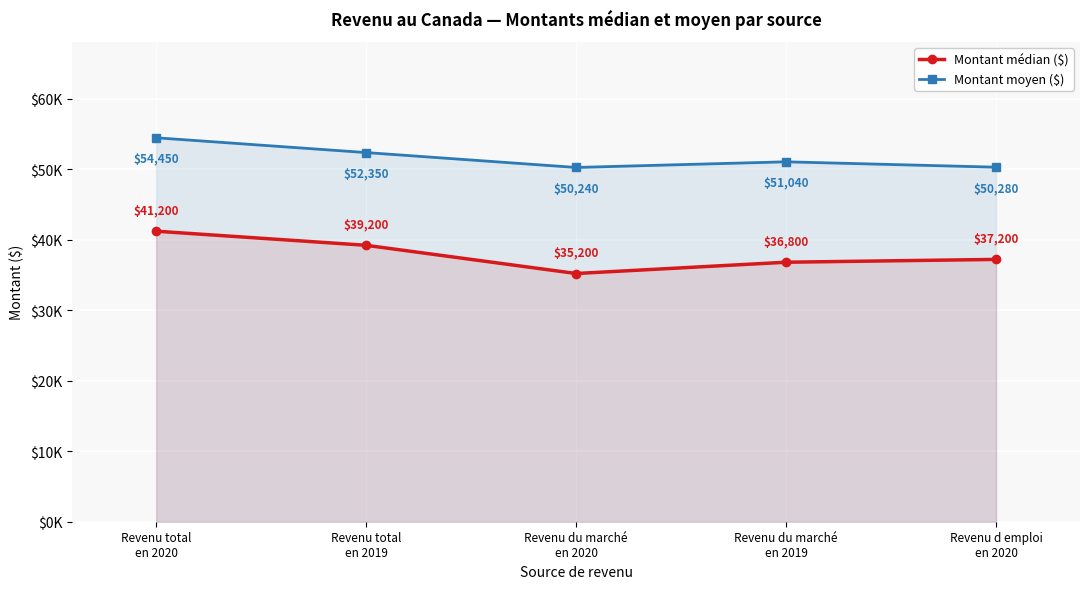

True or false: Montant moyen ($) has more than 2 points higher than both neighbors.

False